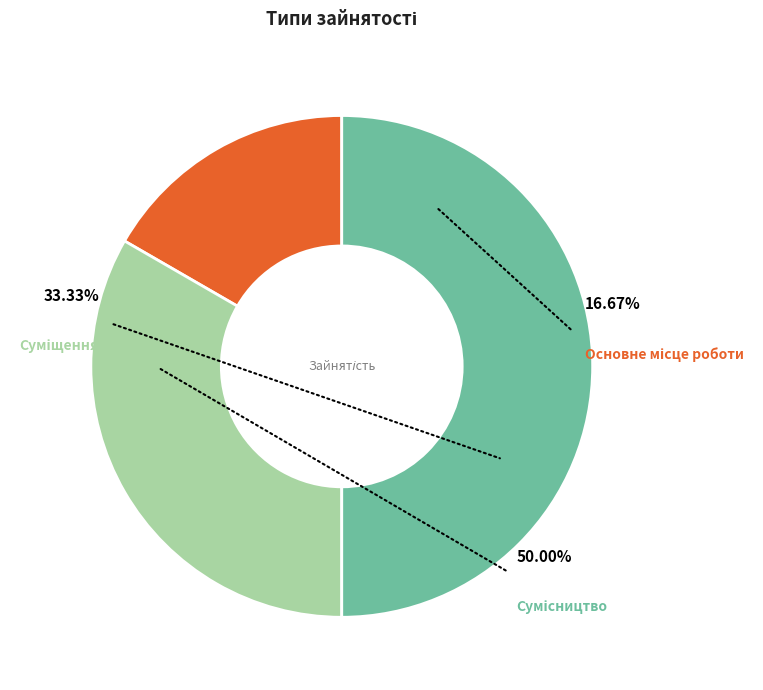

Does any single category account for the majority?

No